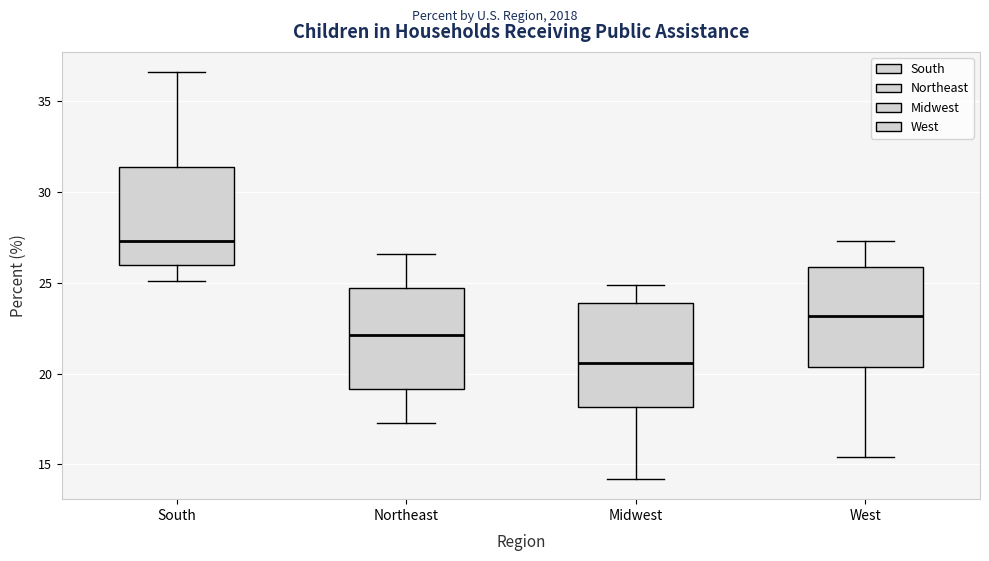

Reading left to right, transcribe this box plot: for each box, give where its median line is, the range the box spans, and where its two whiskers end, as read against the y-axis. The values are not printed on the chart, so give them approximately, as read against the axis.

South: median 27.5, box 26.0 to 31.5, whiskers 25.0 to 36.5
Northeast: median 22.0, box 19.0 to 24.5, whiskers 17.5 to 26.5
Midwest: median 20.5, box 18.0 to 24.0, whiskers 14.0 to 25.0
West: median 23.0, box 20.5 to 26.0, whiskers 15.5 to 27.5